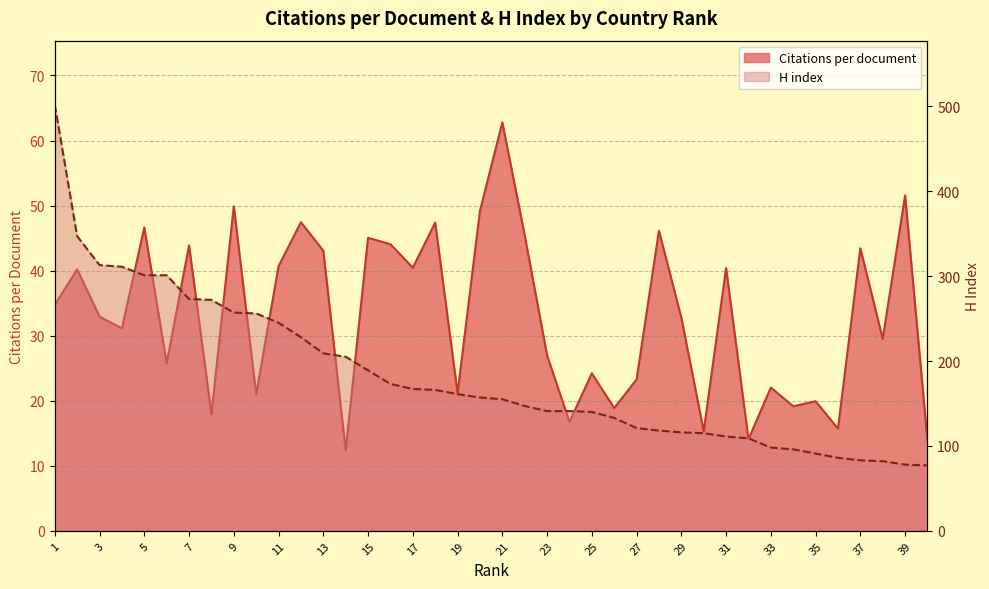

Rank the series by their average value, from highest to lowest.

H index, Citations per document